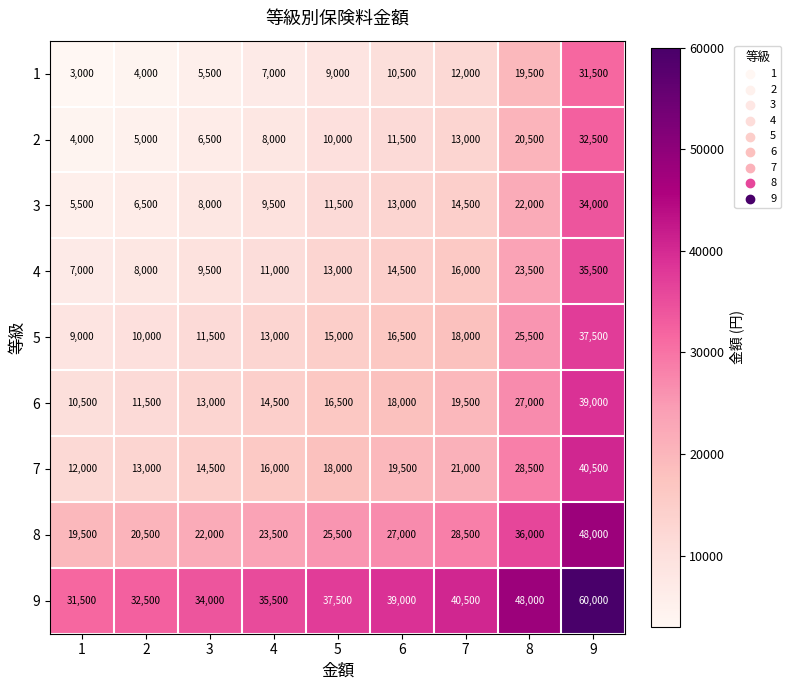

What is the sum of the 6 values at 5 and 4?

31000